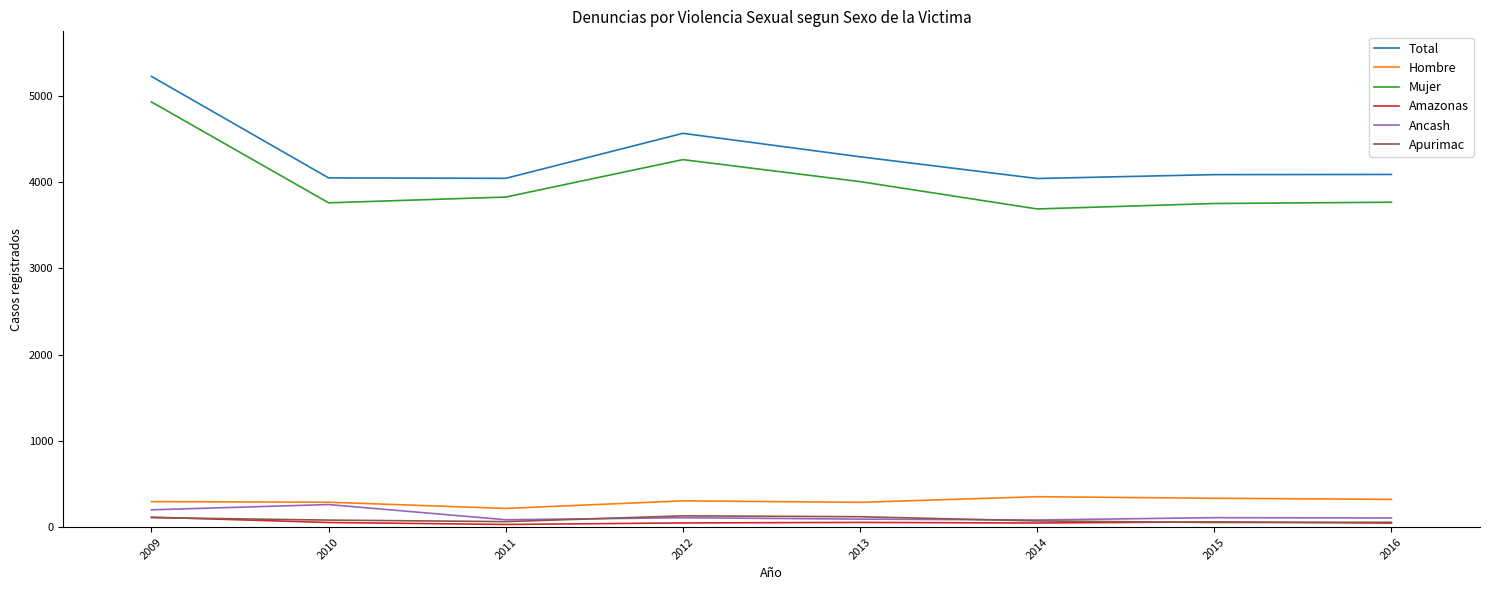

What is the highest value of the Total series?

5227